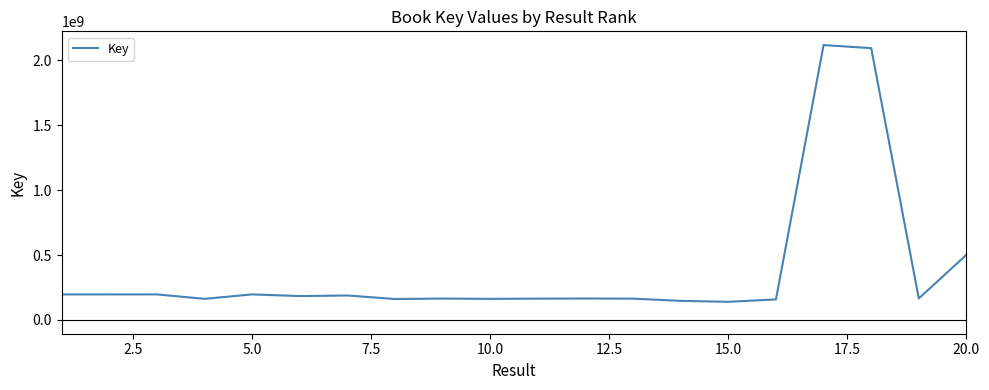

What is the maximum value shown in the chart?

2117627280